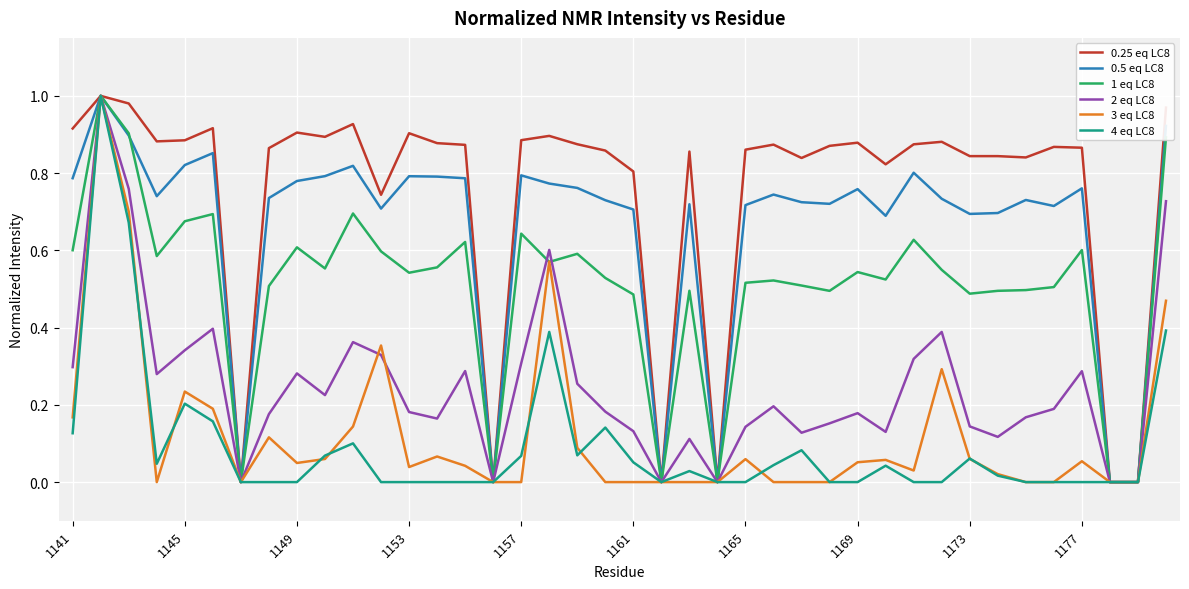

Which series has the largest total across all categories?

0.25 eq LC8